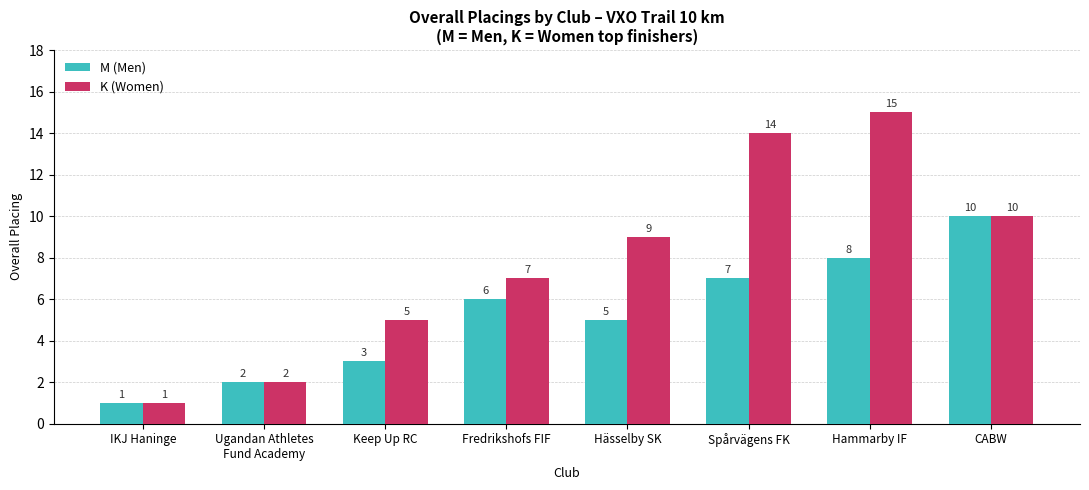

The K (Women) series shows 7 at Keep Up RC. True or false?

False